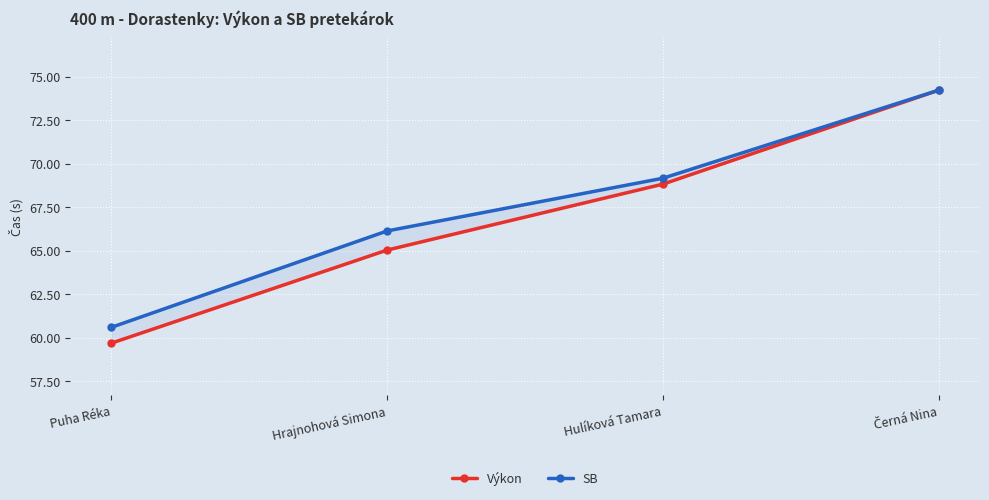

Which series has the largest range (max minus min)?

Výkon